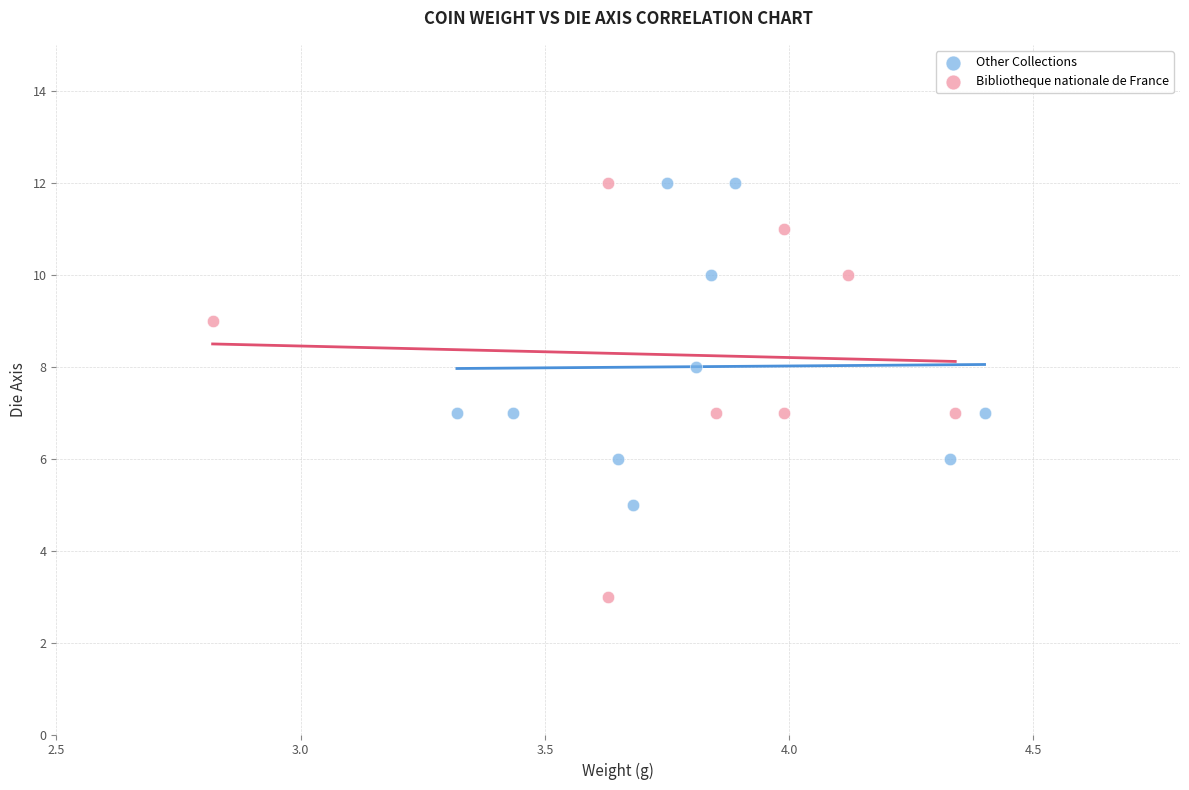

Which series reaches the minimum Y coordinate?

Bibliotheque nationale de France